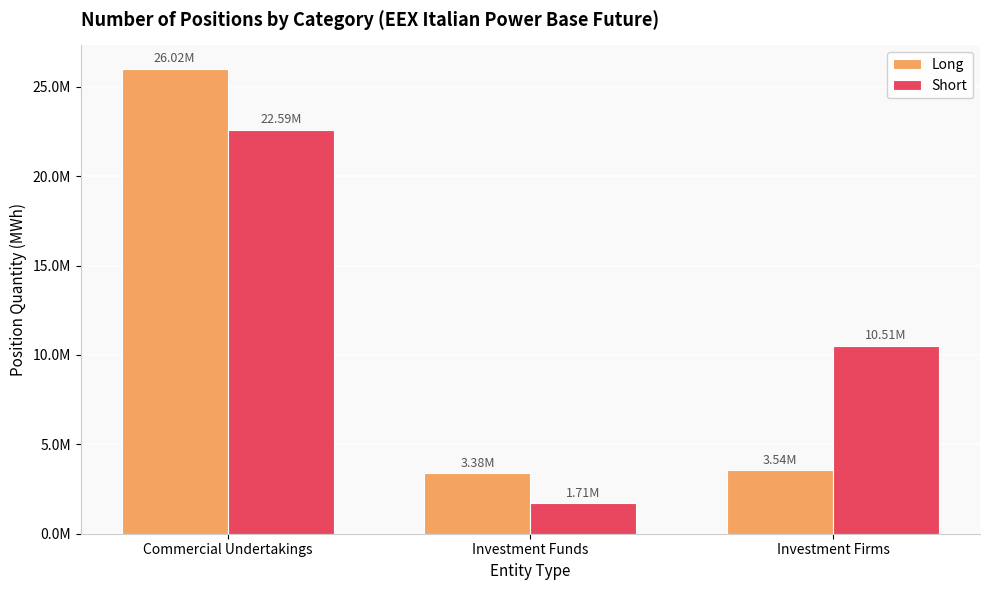

True or false: Long has a value of 1993359 at Investment Firms.

False